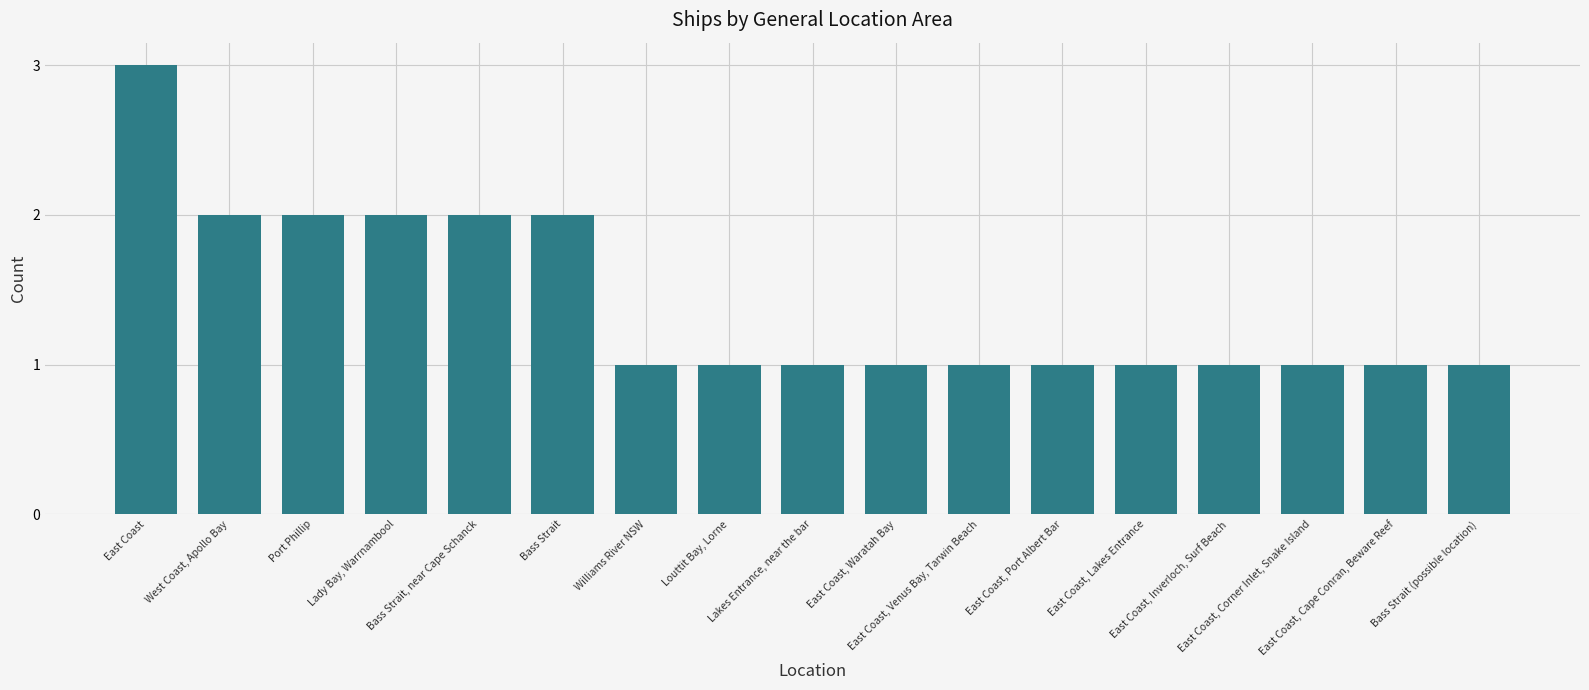

How many bars are there in total?

17